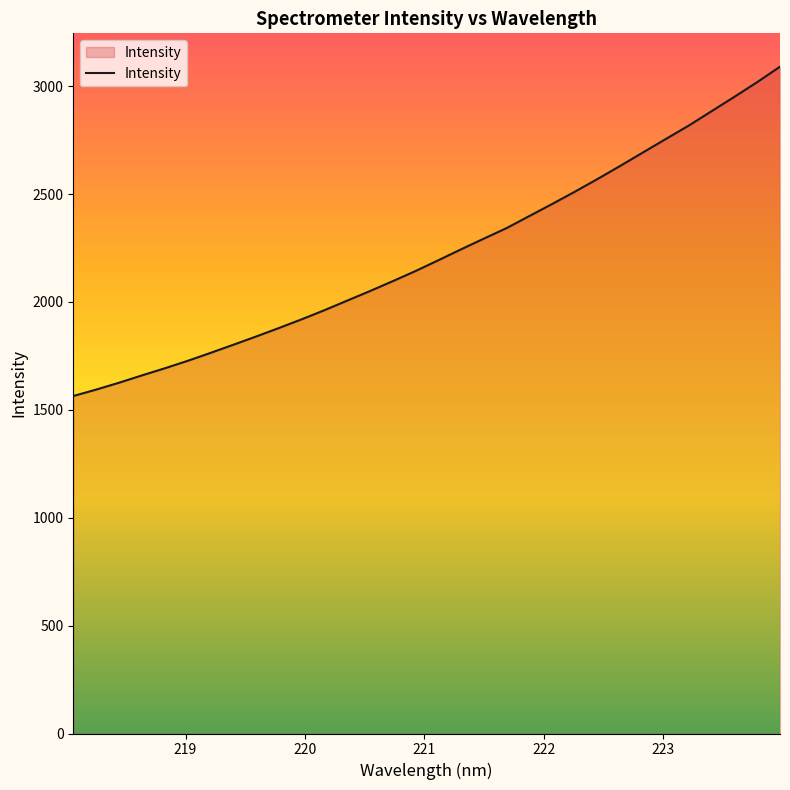

What is the difference between the maximum and minimum values?

1526.5